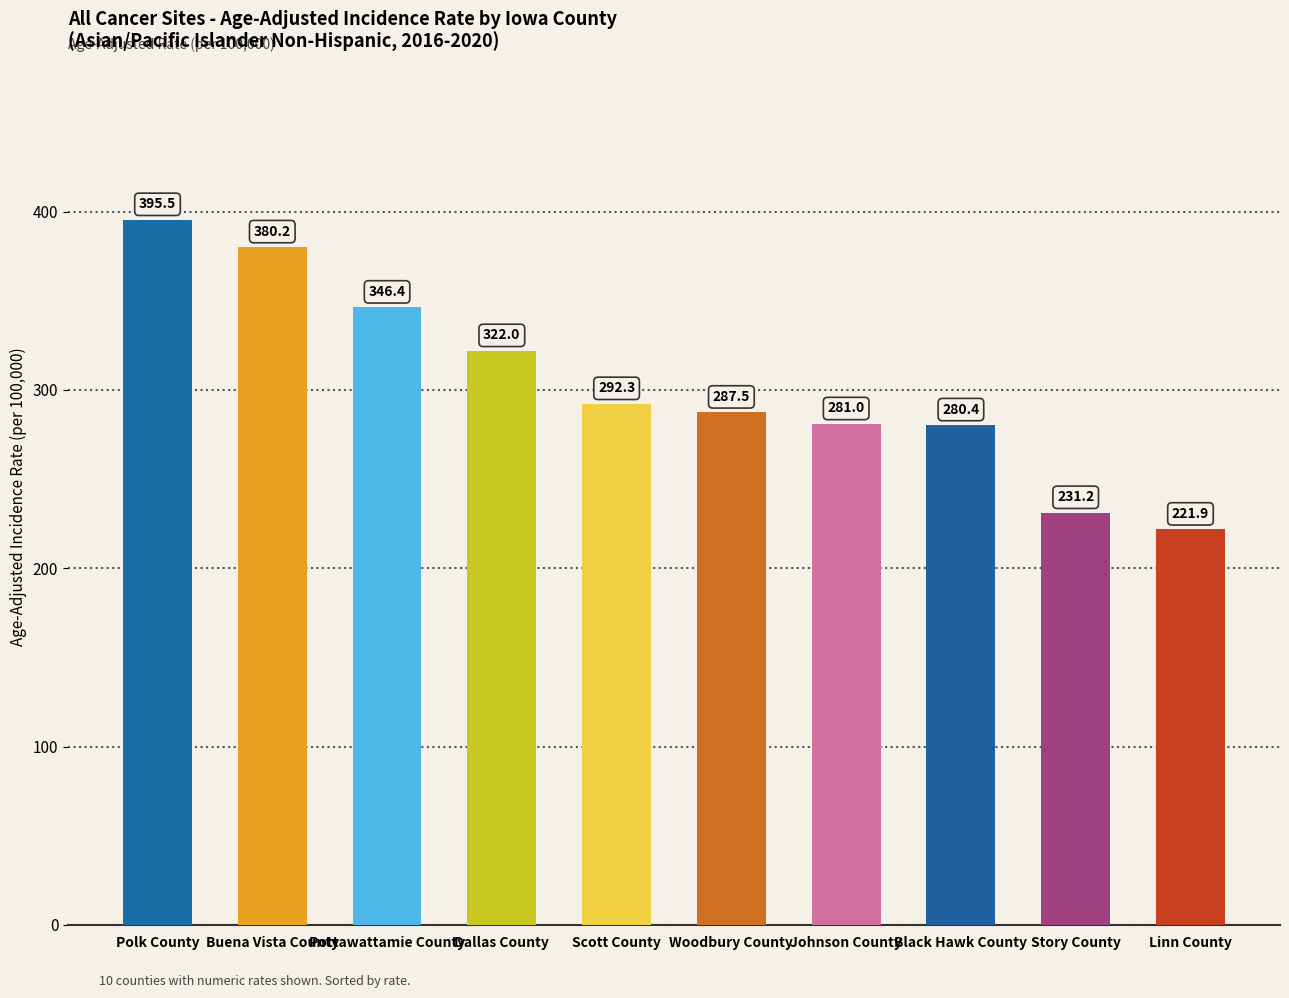

The value at Dallas County is 322.0. True or false?

True